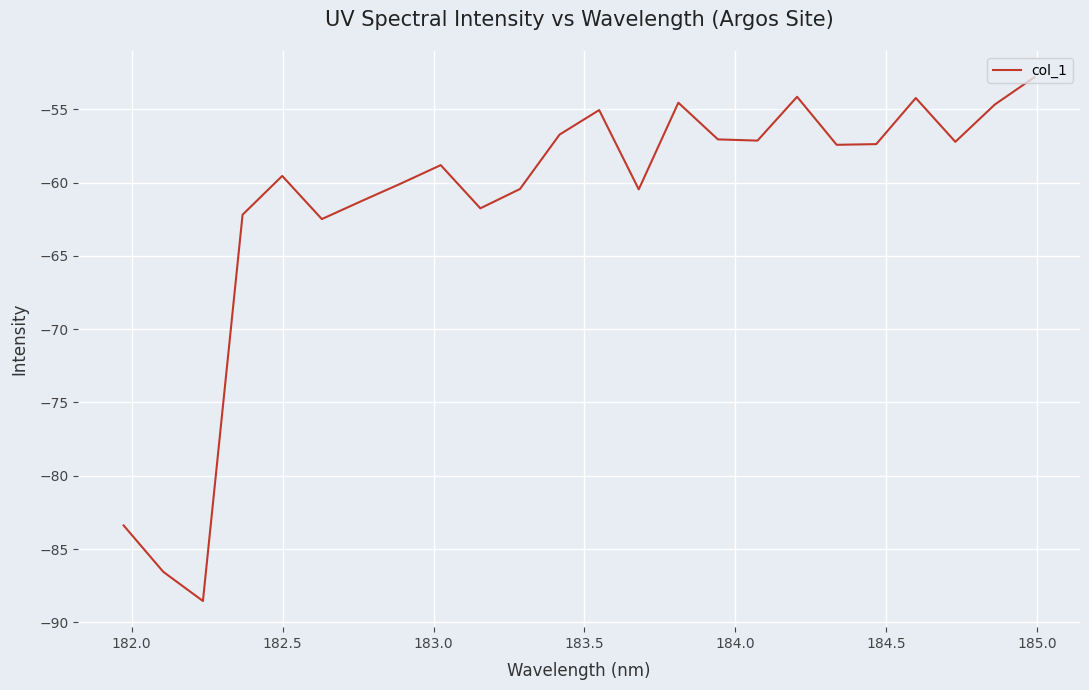

What is the difference between the maximum and minimum values?

35.7